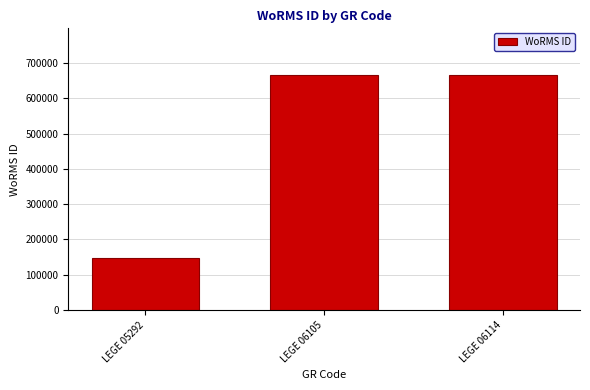

The chart shows a value of 1066612 at LEGE 06114. True or false?

False